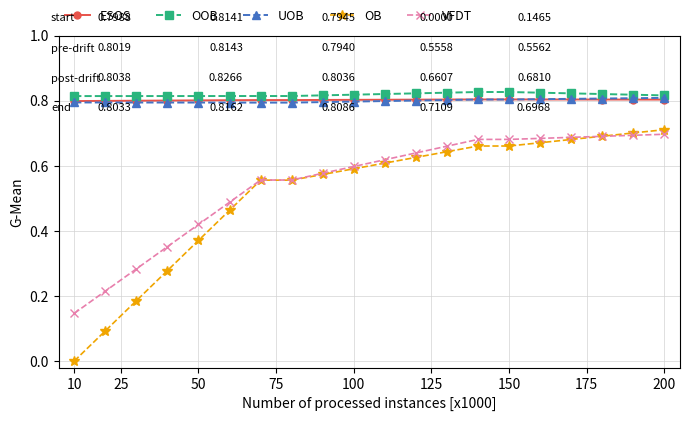

True or false: ESOS and OB intersect in this chart.

False